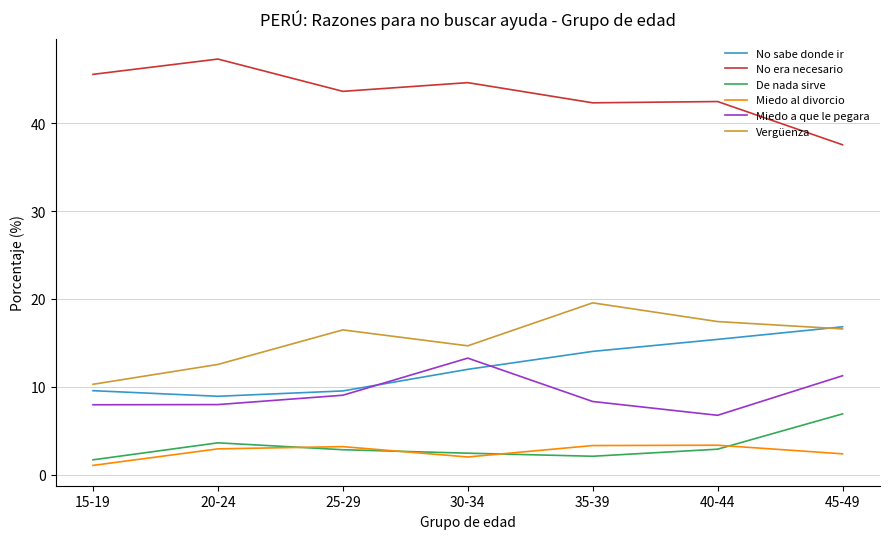

Rank the series by their maximum value, from highest to lowest.

No era necesario, Vergüenza, No sabe donde ir, Miedo a que le pegara, De nada sirve, Miedo al divorcio